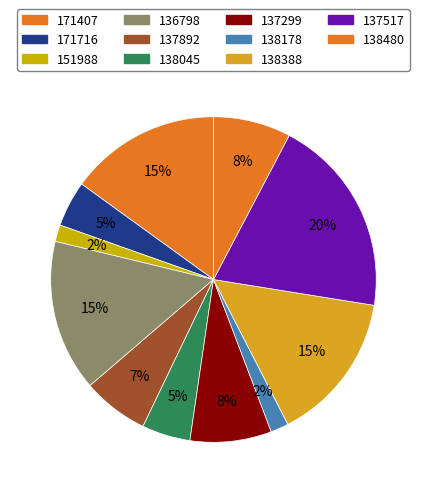

Is it true that 151988 is 2% of the pie?

True